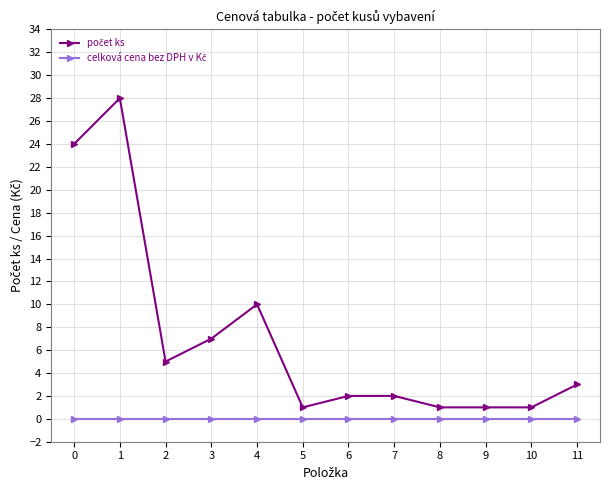

True or false: celková cena bez DPH v Kč and počet ks cross at least once.

False